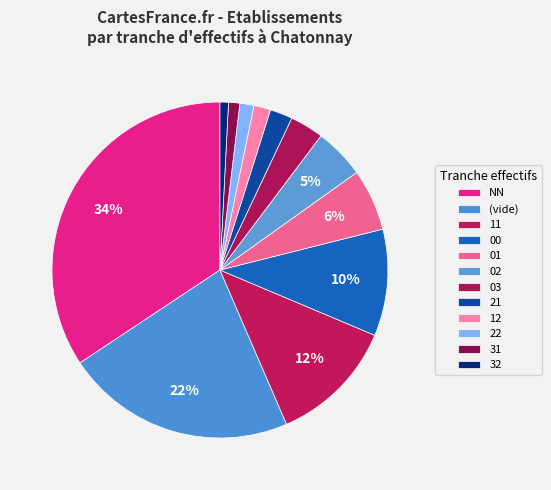

Count the number of slices in the pie.

12